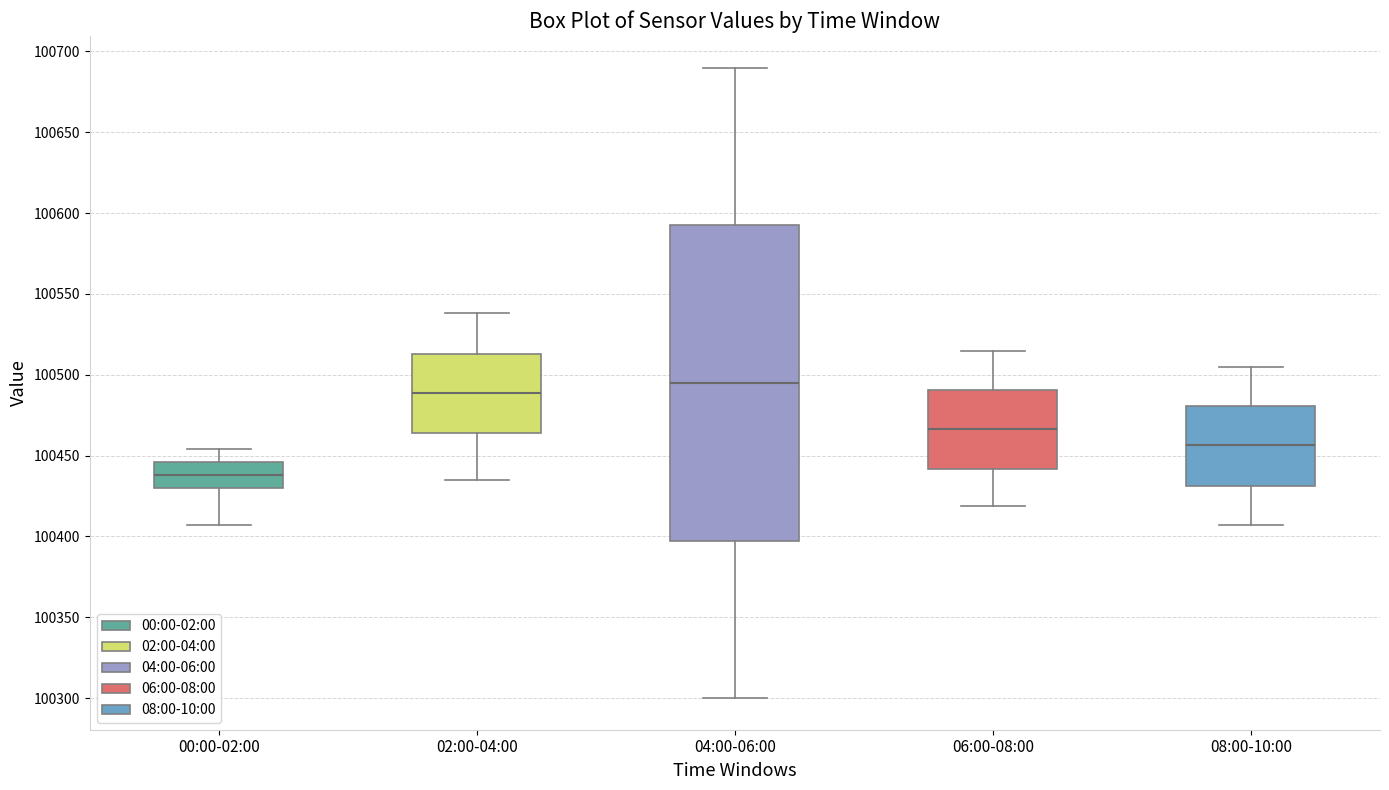

Which box's median line is the lowest?

00:00-02:00